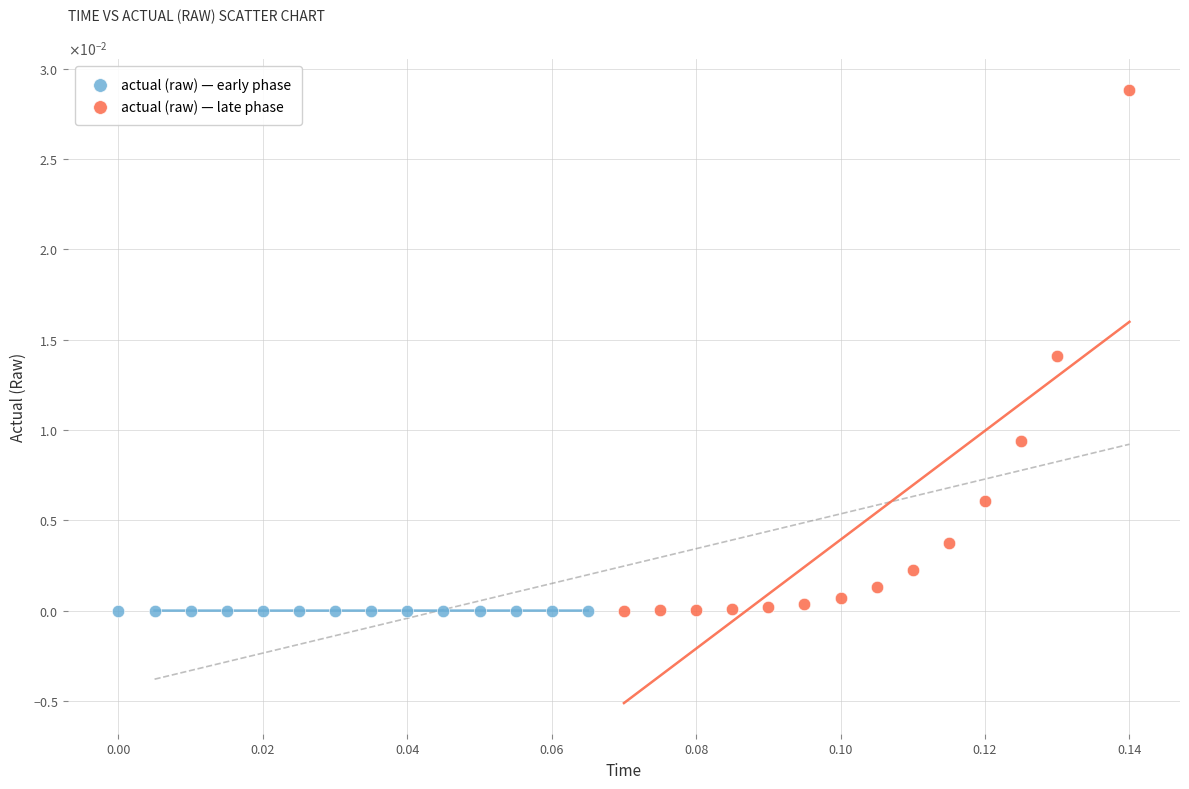

What are all the series names shown in the legend?

actual (raw) — early phase, actual (raw) — late phase